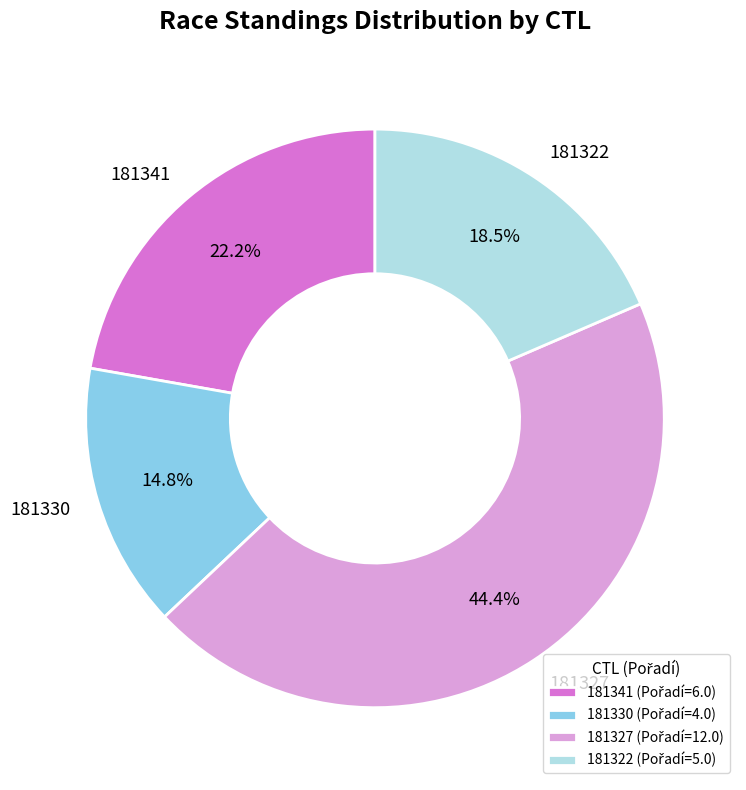

Does 181341 account for over 50% of the chart?

No